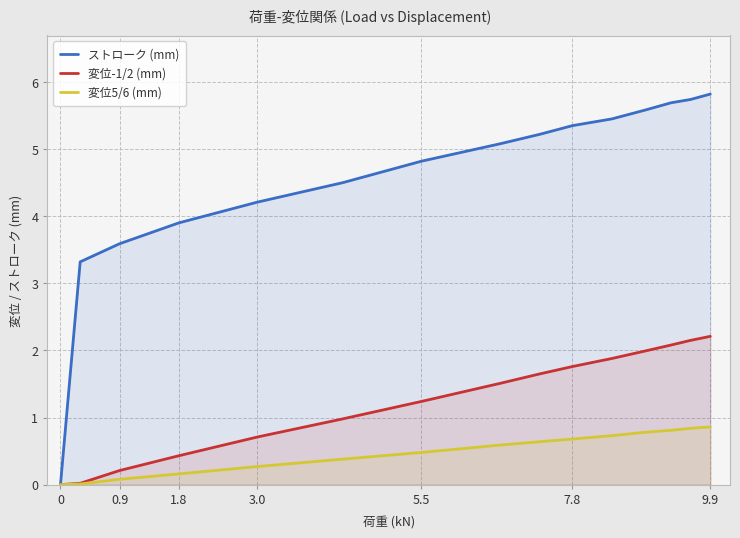

Is it true that 変位-1/2 (mm) equals 0.4 at 1.8?

True